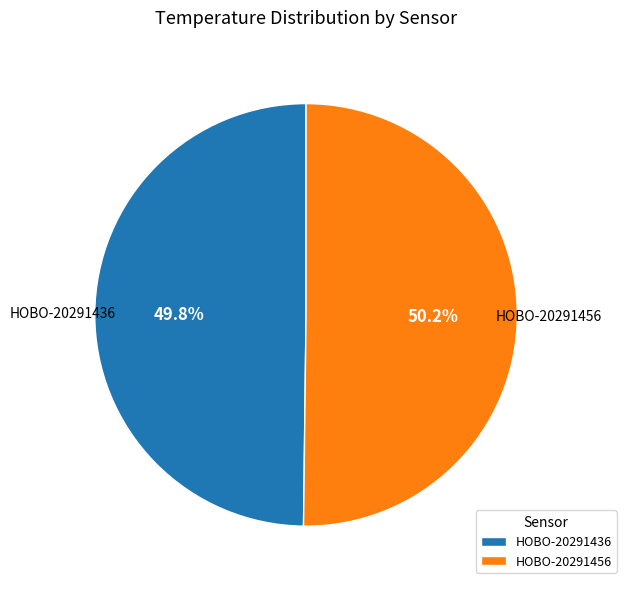

What is the ratio of the value at HOBO-20291456 to the value at HOBO-20291436?

1.0